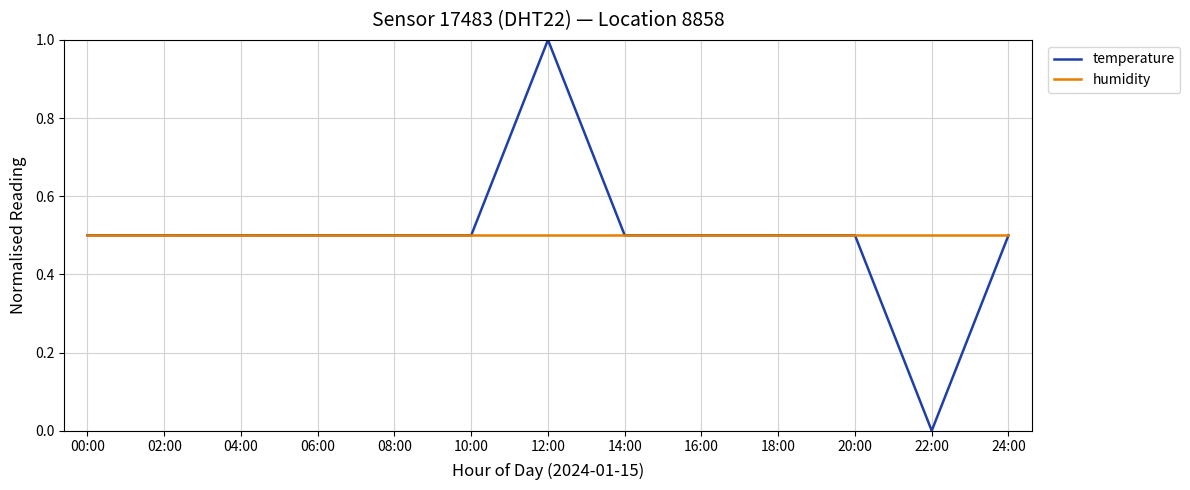

Reading right to left, what are all the values shown in this chart?

temperature: 24:00=0.5	22:00=0.0	20:00=0.5	18:00=0.5	16:00=0.5	14:00=0.5	12:00=1.0	10:00=0.5	08:00=0.5	06:00=0.5	04:00=0.5	02:00=0.5	00:00=0.5
humidity: 24:00=0.5	22:00=0.5	20:00=0.5	18:00=0.5	16:00=0.5	14:00=0.5	12:00=0.5	10:00=0.5	08:00=0.5	06:00=0.5	04:00=0.5	02:00=0.5	00:00=0.5